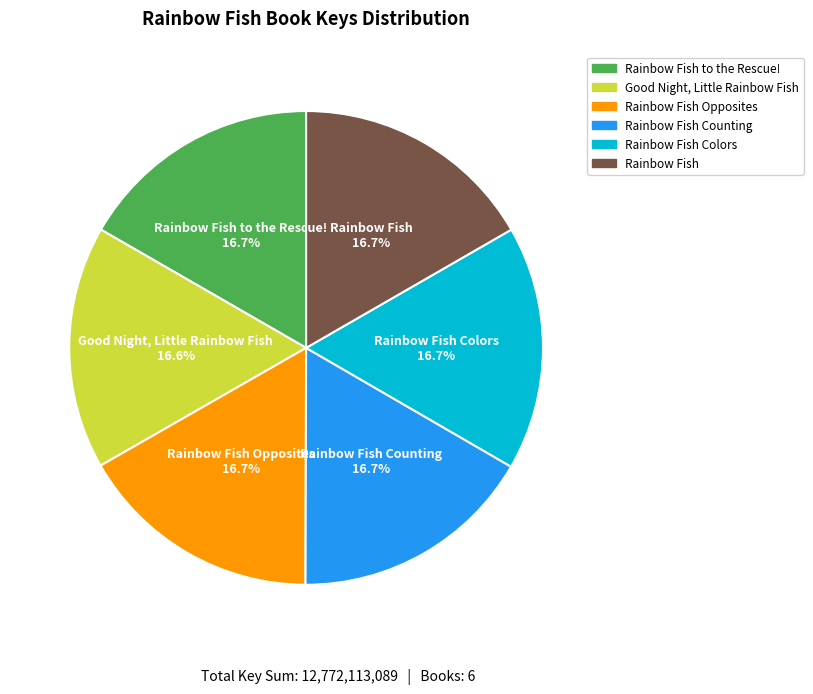

Does any single category account for the majority?

No